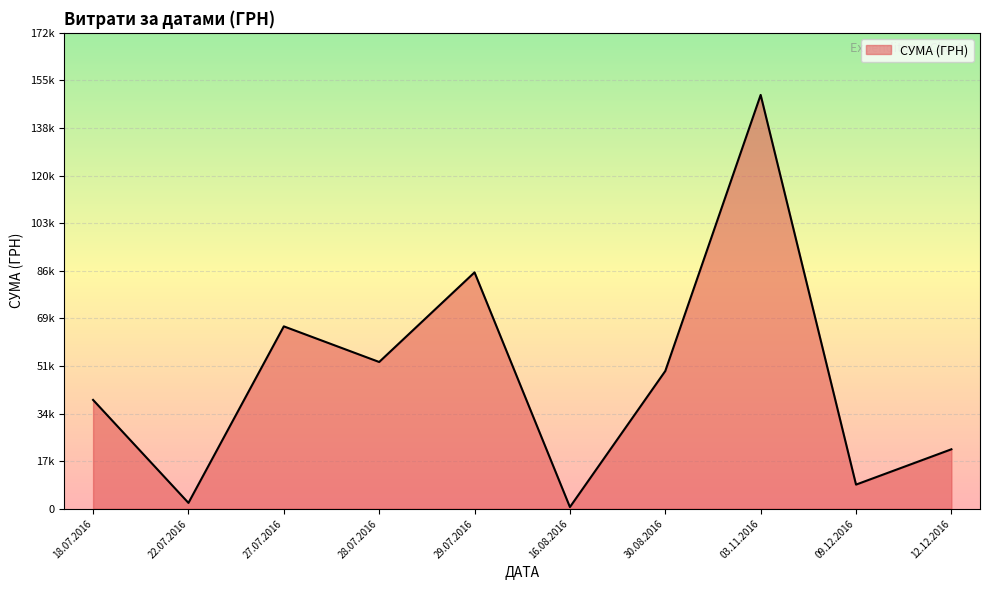

Is it true that the value at 27.07.2016 is 976.4?

False